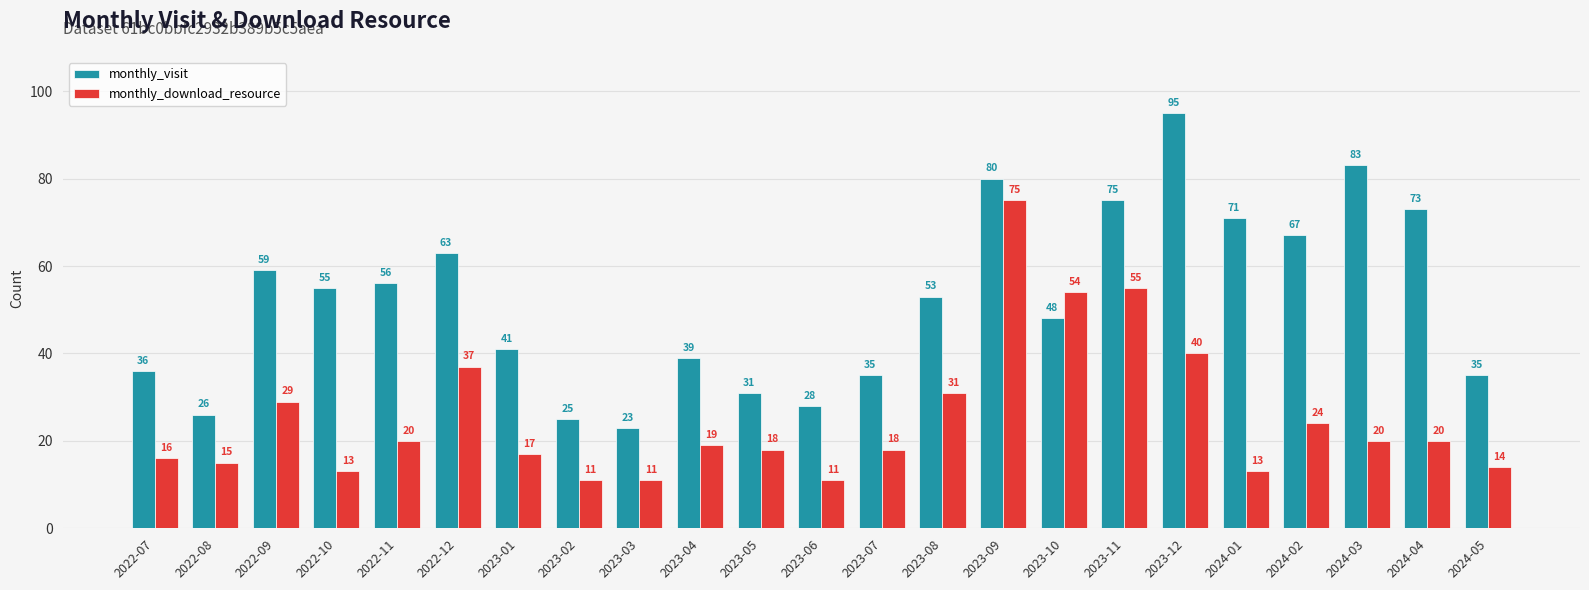

What is the minimum value shown in the chart?

11